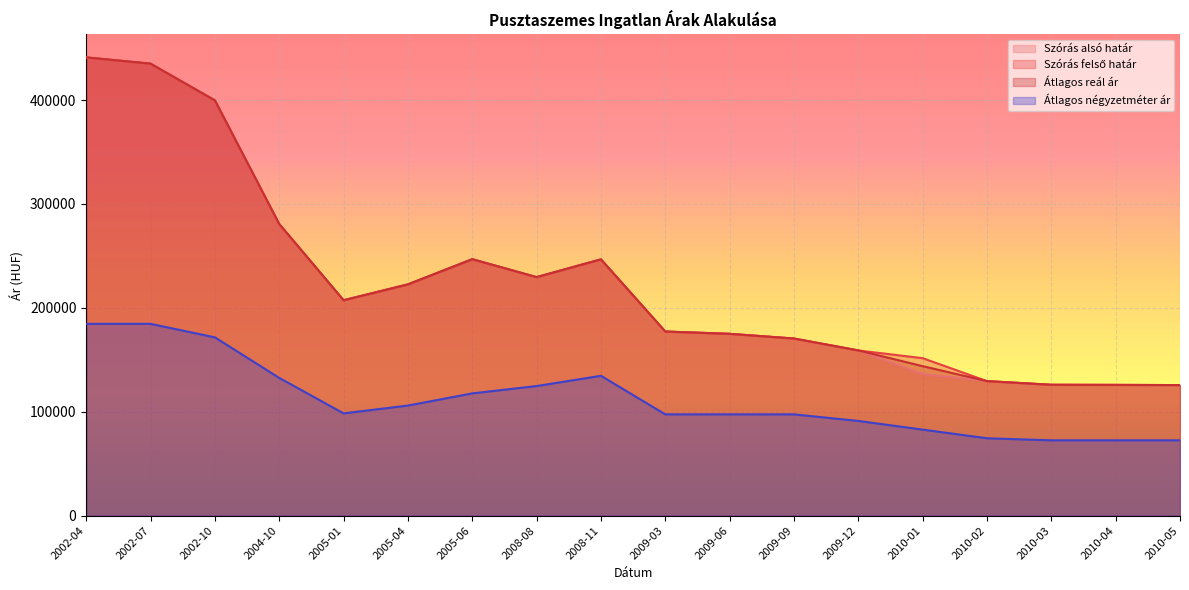

Which category has the lowest value in the Szórás alsó határ series?

2010-05